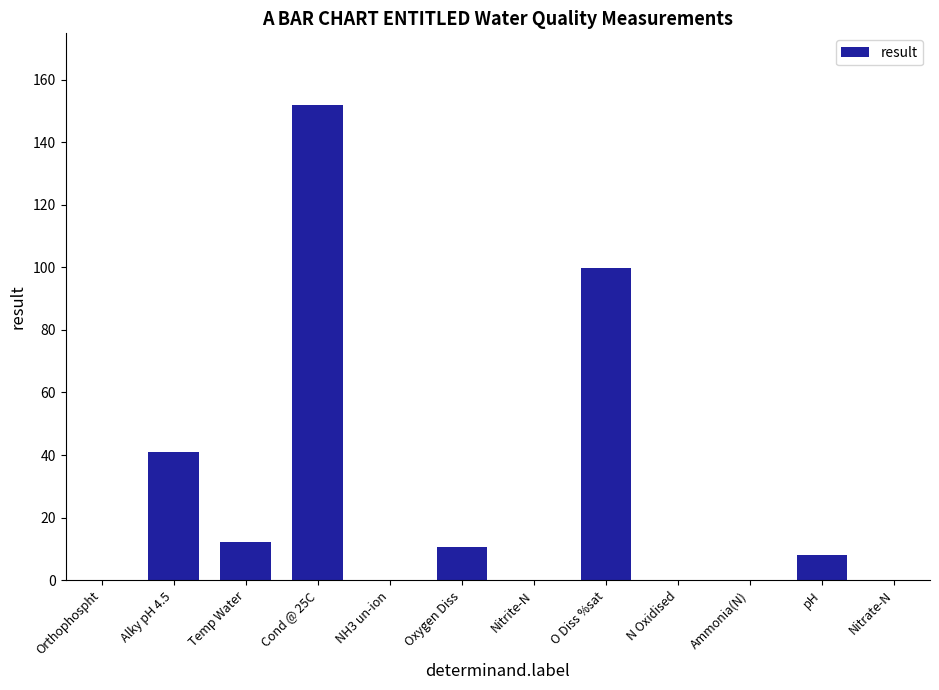

Between NH3 un-ion and Cond @ 25C, which is larger?

Cond @ 25C